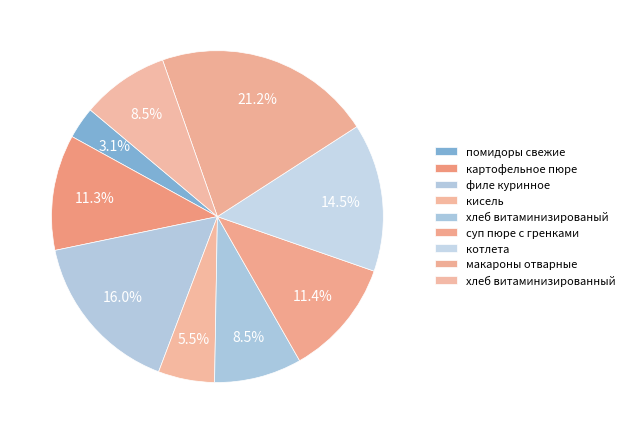

Count the number of slices in the pie.

9